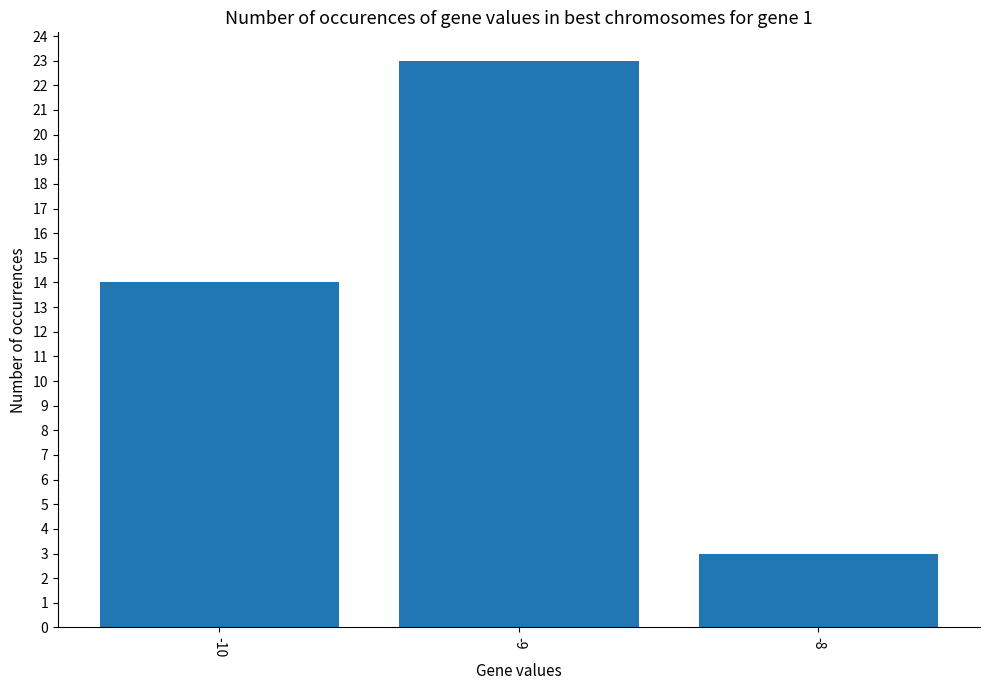

Which label corresponds to the largest value in the chart?

-9